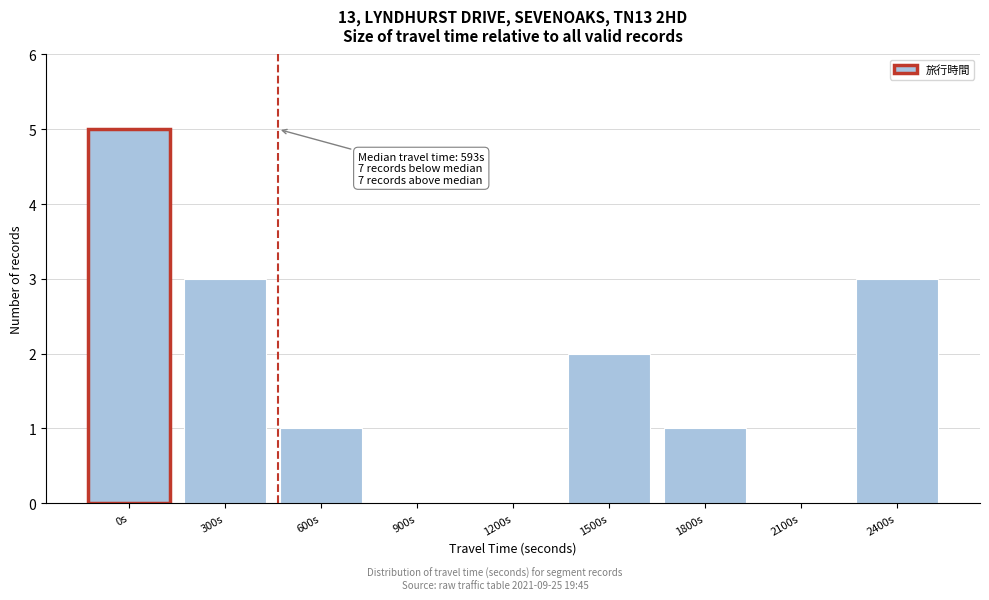

Reading right to left, transcribe all the data shown in this chart.

2400s=3	2100s=0	1800s=1	1500s=2	1200s=0	900s=0	600s=1	300s=3	0s=5